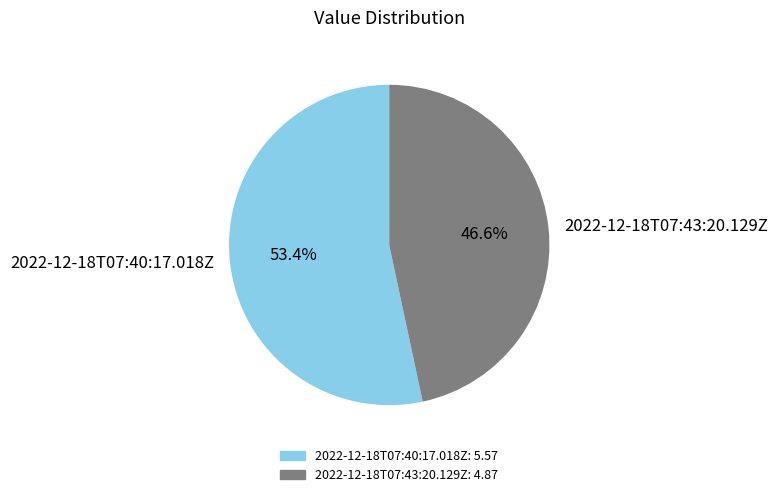

Which slice is the largest?

2022-12-18T07:40:17.018Z